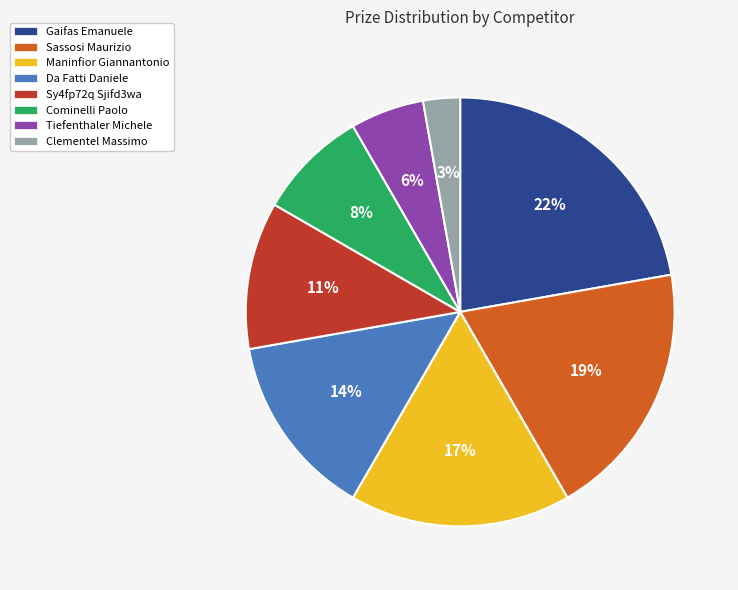

Which category has the biggest portion of the pie?

Gaifas Emanuele